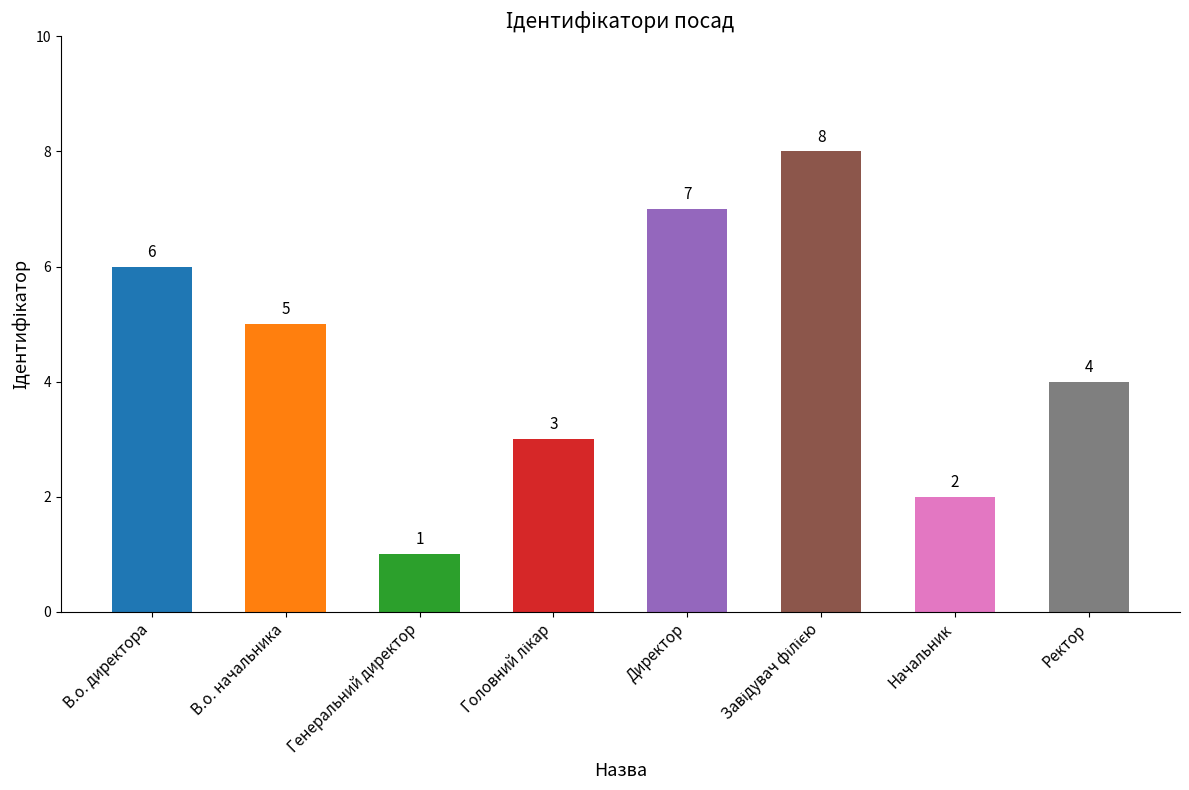

What is the value of the 2nd bar from the left?

5